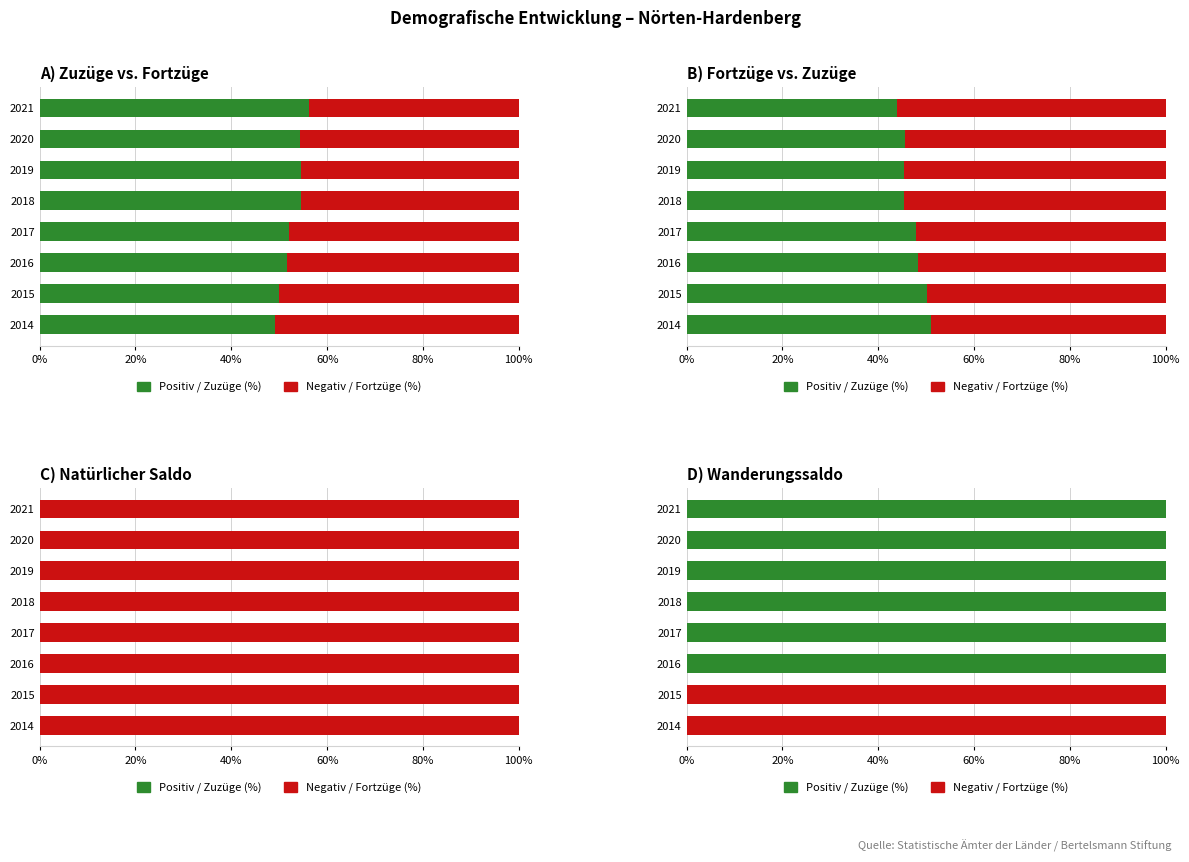

Count the Fortzüge / Negativ (%) values in the range 0 to 100.

8